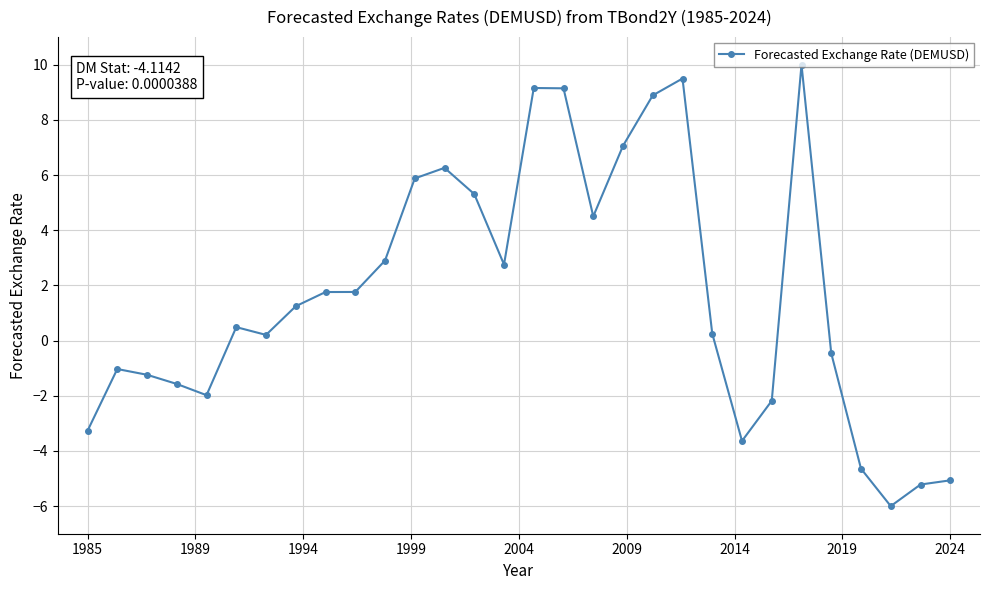

What is the sum of all values?

50.8